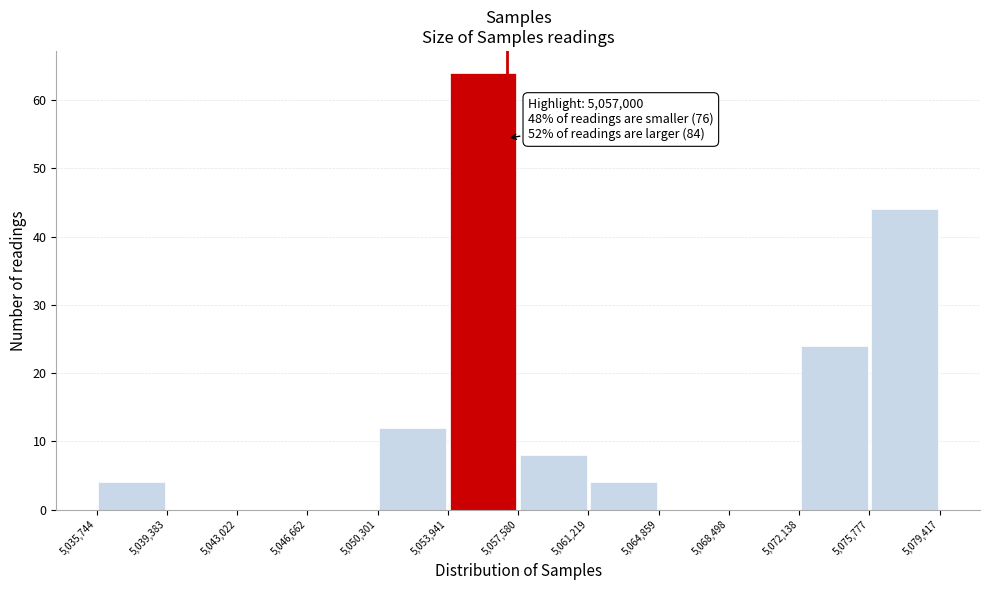

Over which range of the x-axis is the bar tallest?

5,053,941 to 5,057,580